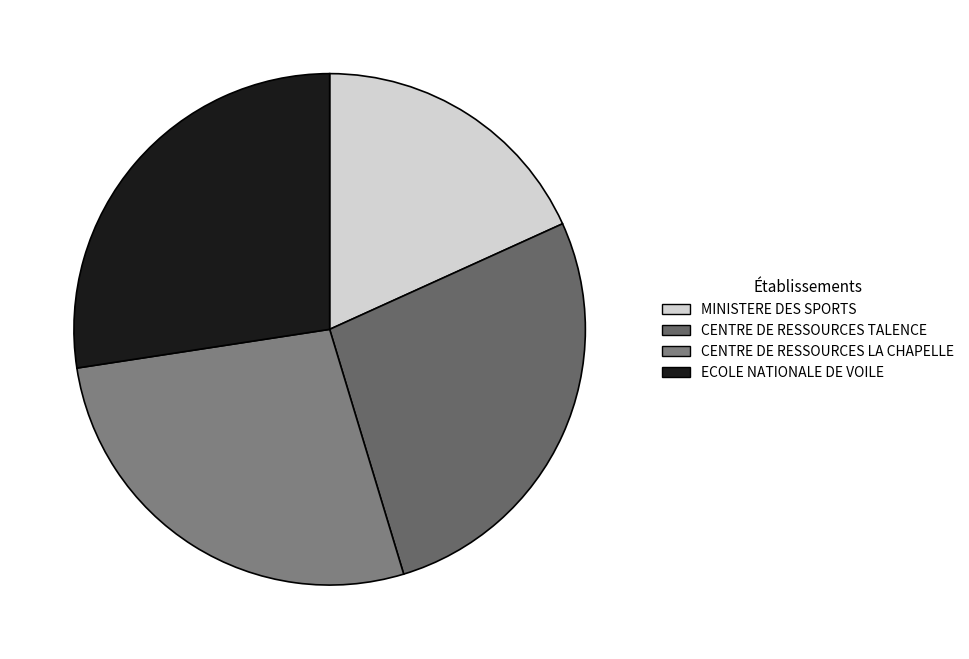

Combined, do MINISTERE DES SPORTS and CENTRE DE RESSOURCES TALENCE account for over 50%?

No